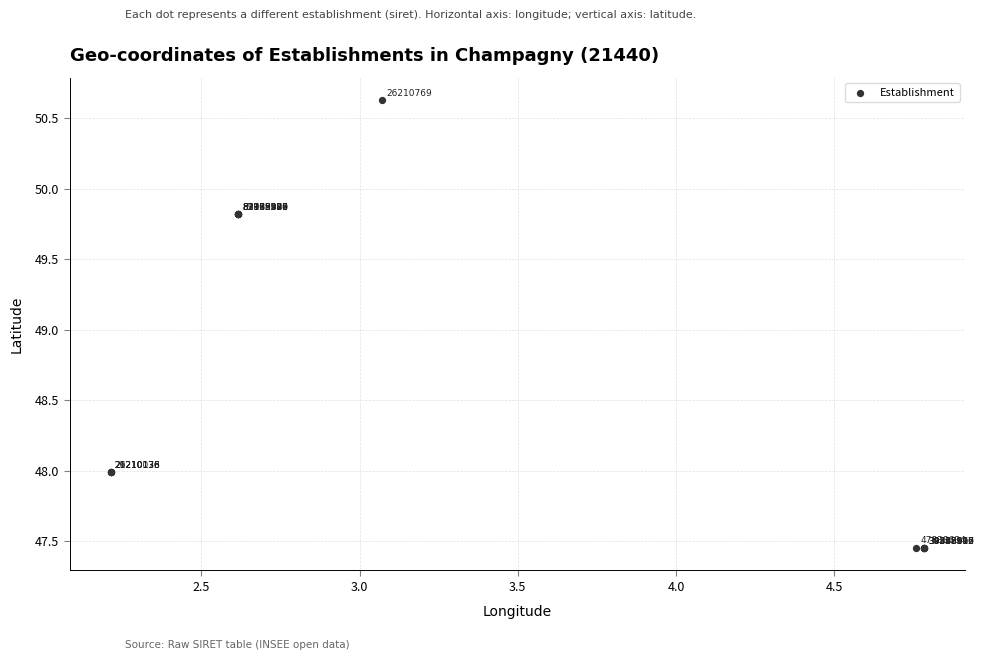

What Y value in the scatter plot is closest to 49?

49.8